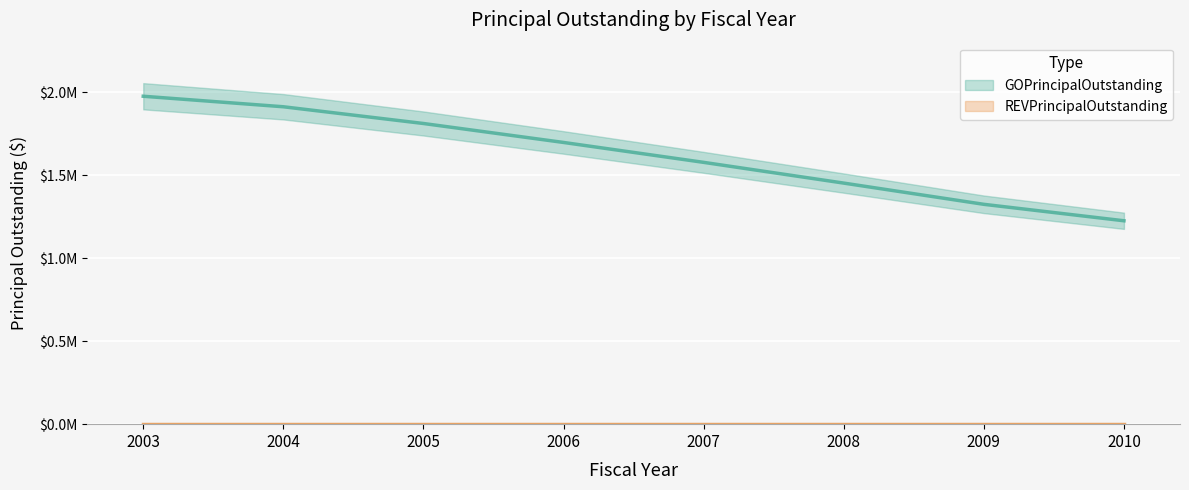

List the labels in order of value, smallest first.

2010, 2009, 2008, 2007, 2006, 2005, 2004, 2003